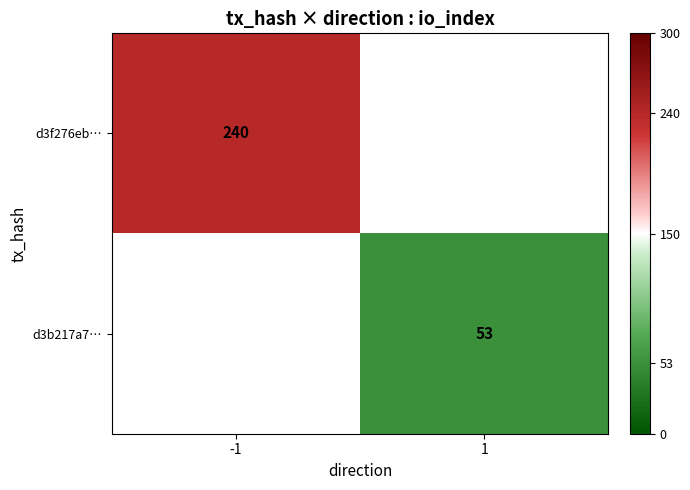

What is the minimum value shown in the chart?

53.0